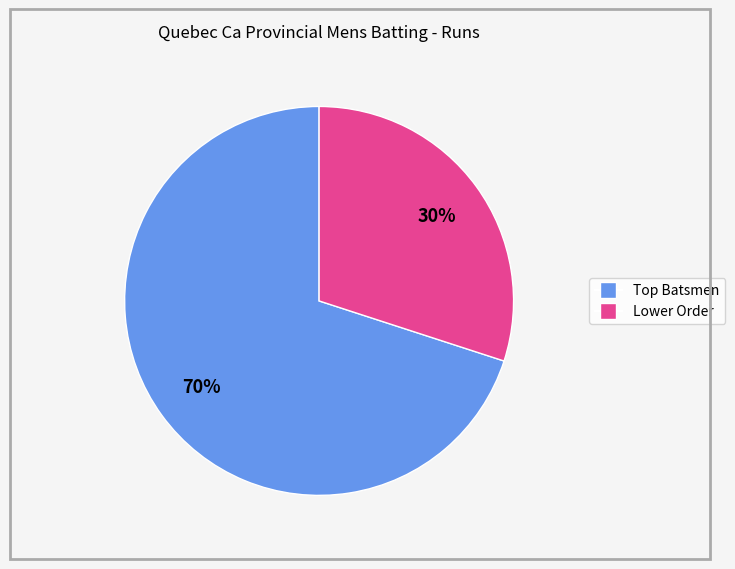

Does any single category account for the majority?

Yes